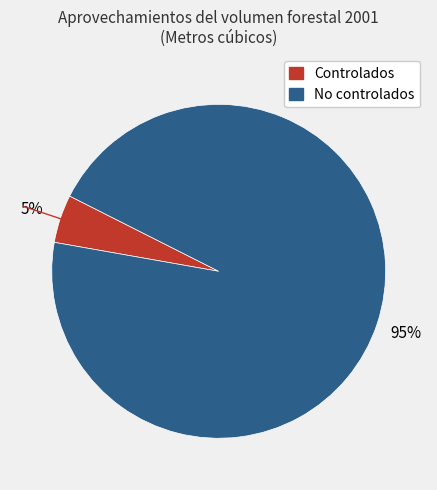

Between No controlados and Controlados, which is larger?

No controlados